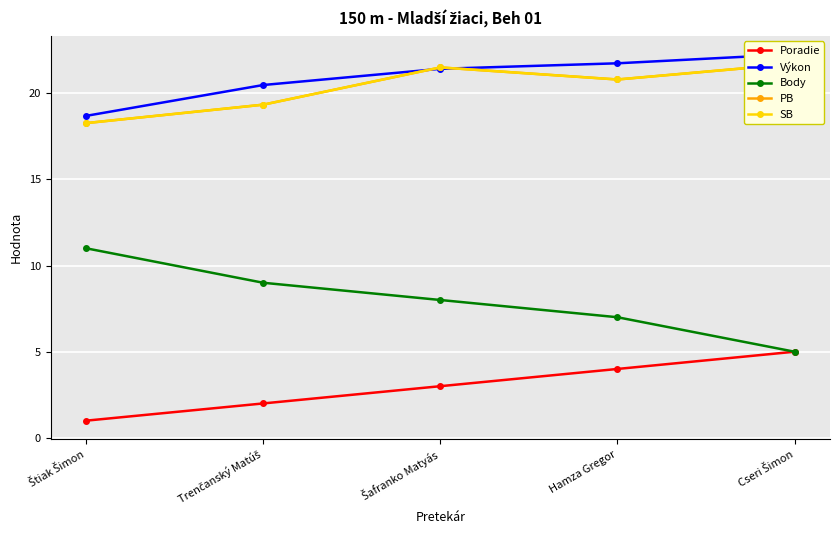

What position from the left is Cseri Šimon?

5